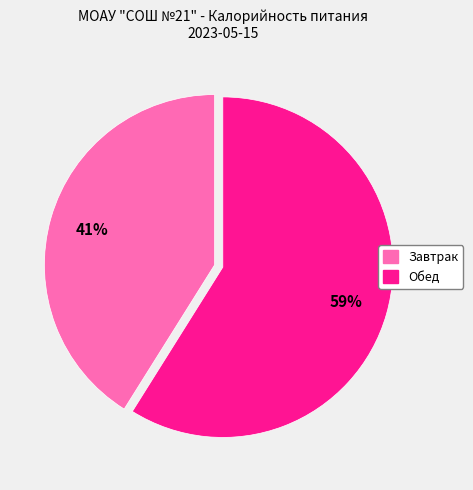

Is Завтрак the majority of the pie?

No